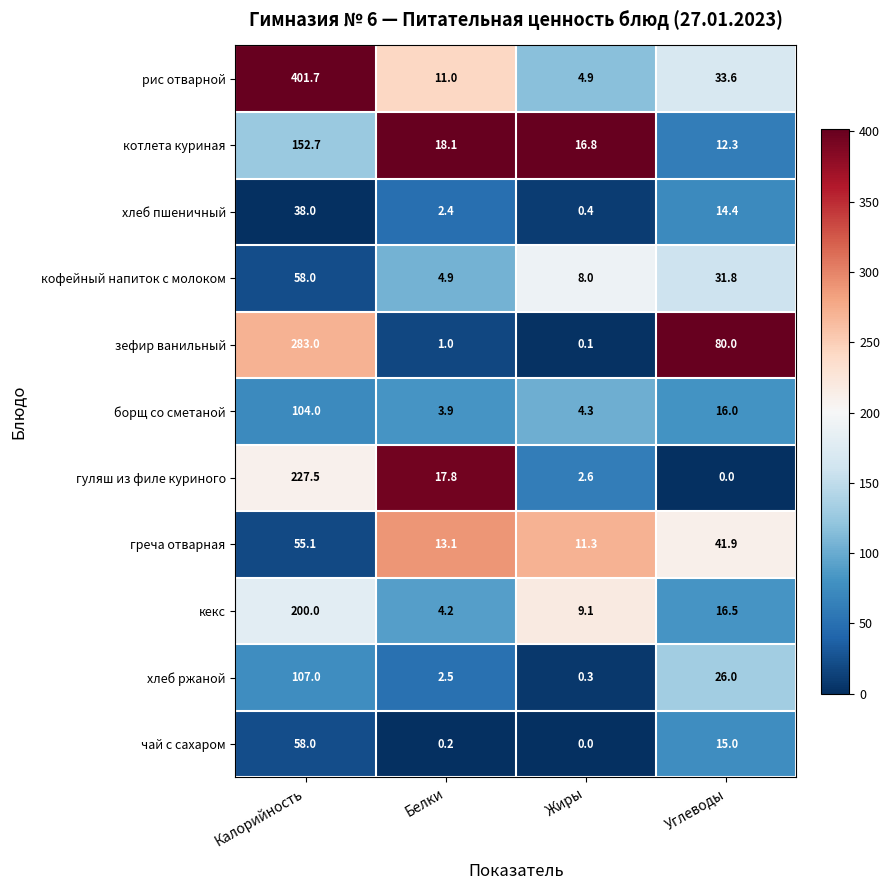

At which category does the chart reach its peak across all series?

Калорийность